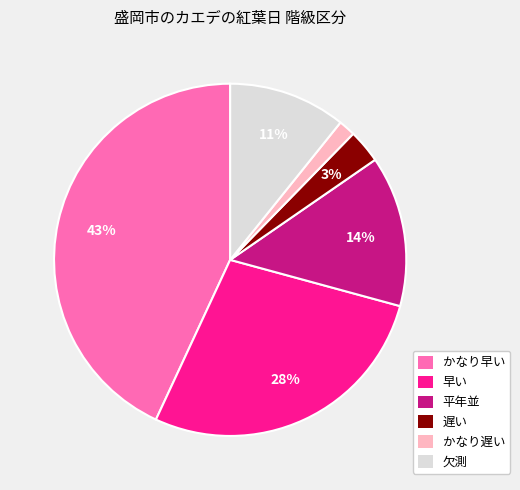

Combined, do かなり遅い and かなり早い account for over 50%?

No